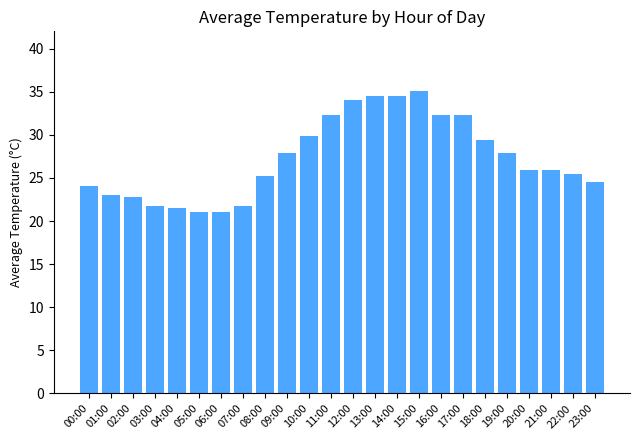

What is the sum of the values at 00:00 and 02:00?

46.8